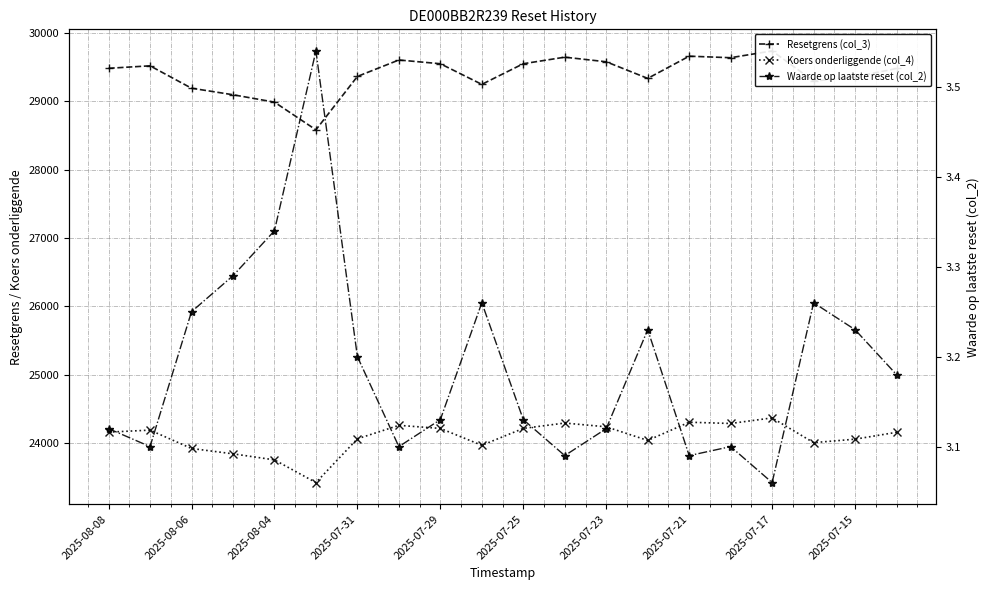

At 2025-07-31, list the series in order from largest to smallest.

Resetgrens (col_3), Koers onderliggende (col_4), Waarde op laatste reset (col_2)